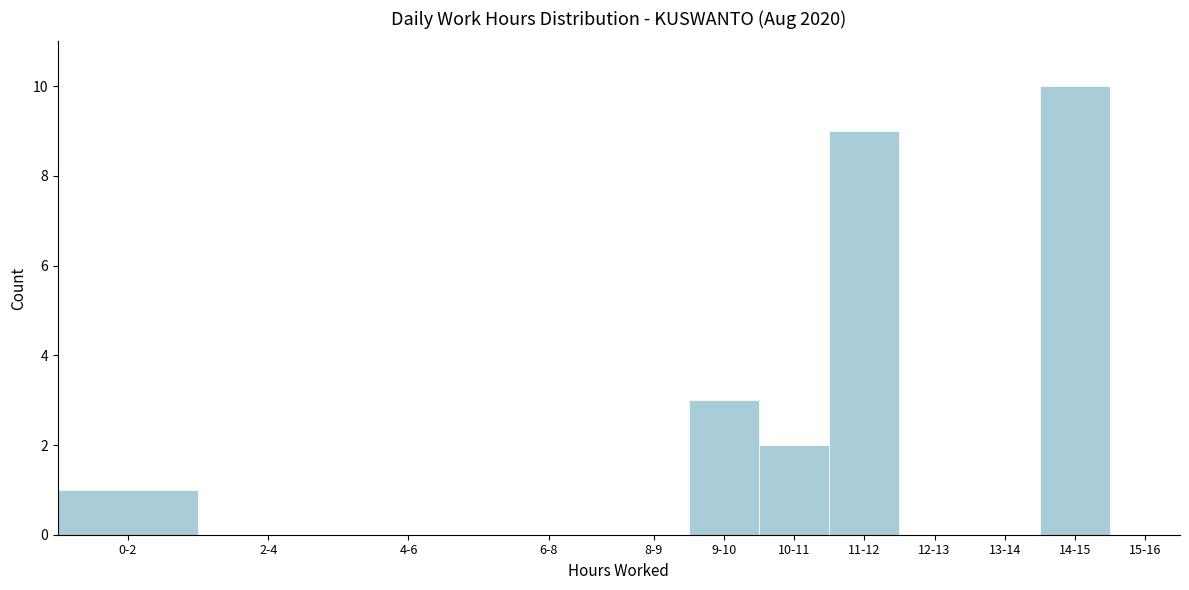

Reading right to left, transcribe all the data shown in this chart.

15-16=0	14-15=10	13-14=0	12-13=0	11-12=9	10-11=2	9-10=3	8-9=0	6-8=0	4-6=0	2-4=0	0-2=1